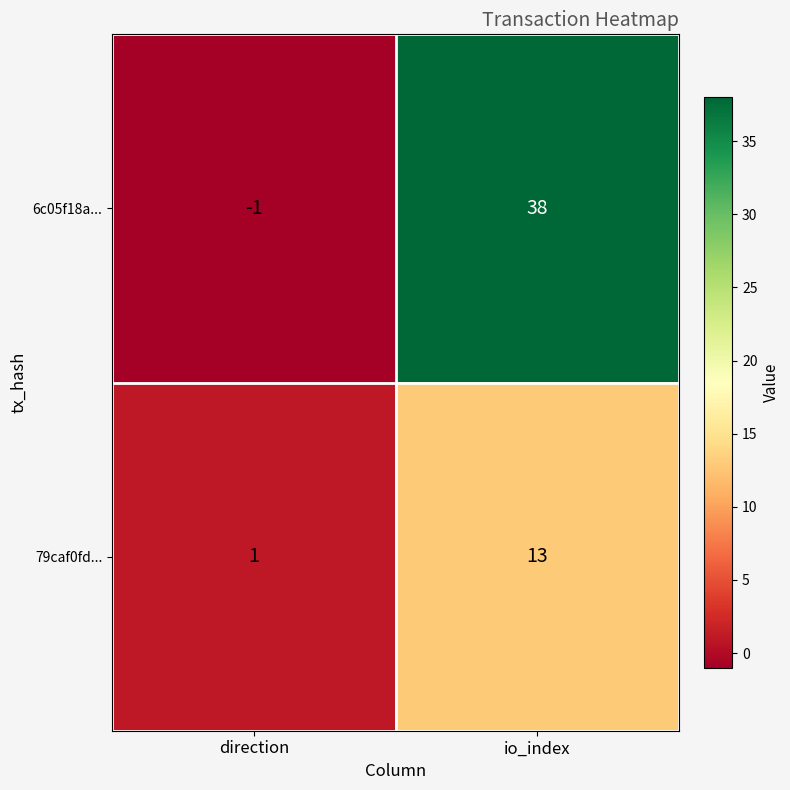

Which series changed the most between direction and io_index?

6c05f18a...